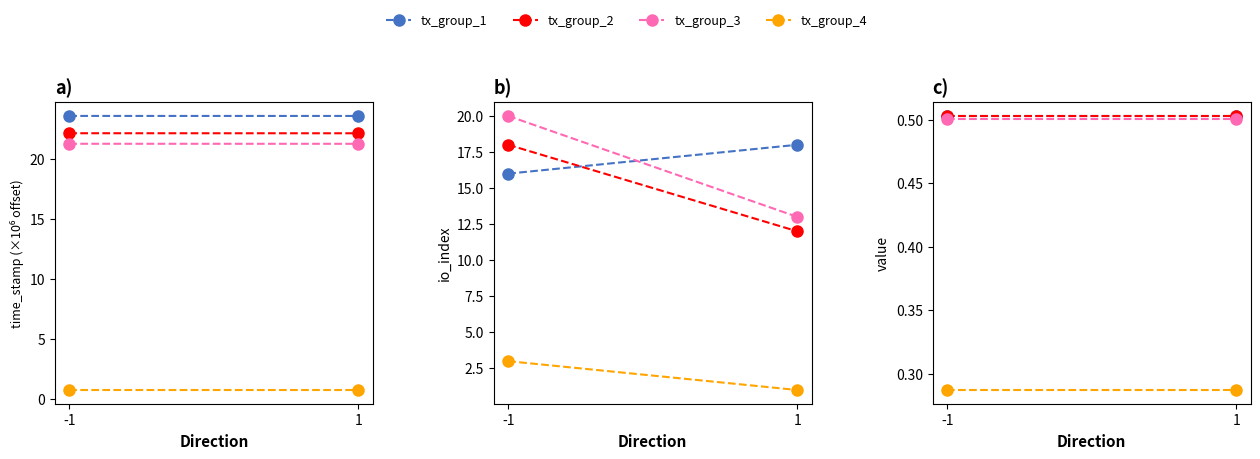

Read the tx_group_1 value at -1.

0.5